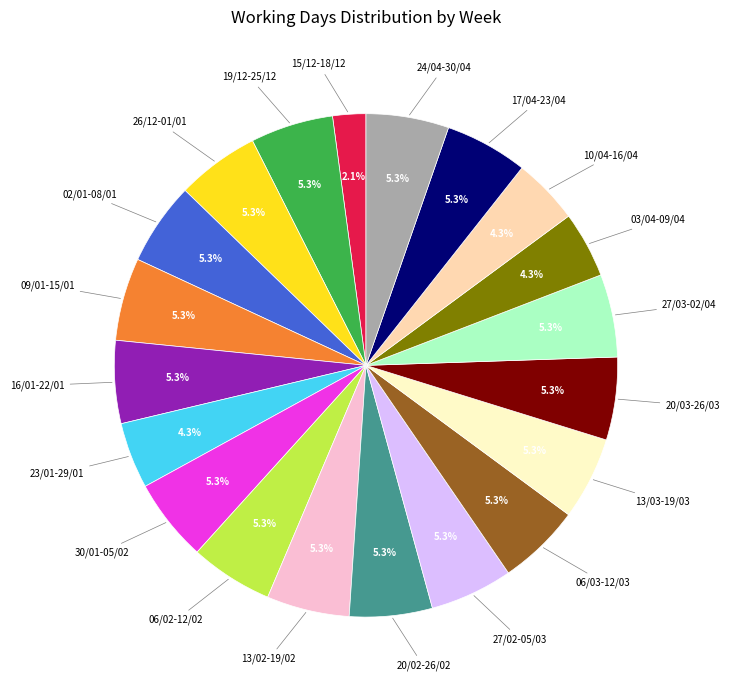

To the nearest percent, what portion does 20/02-26/02 represent?

5%